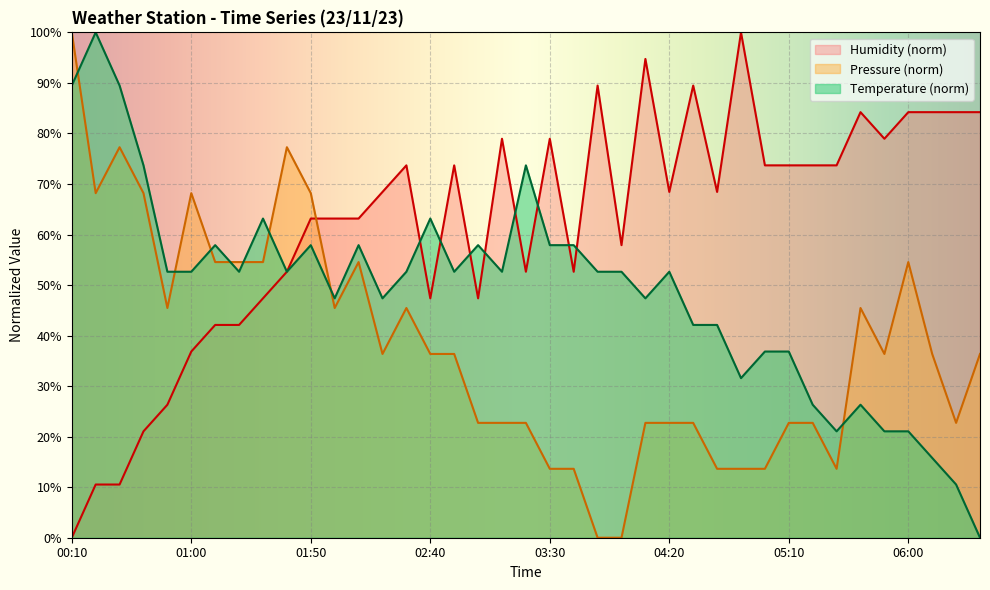

At which category is the sum across all series the highest?

00:10